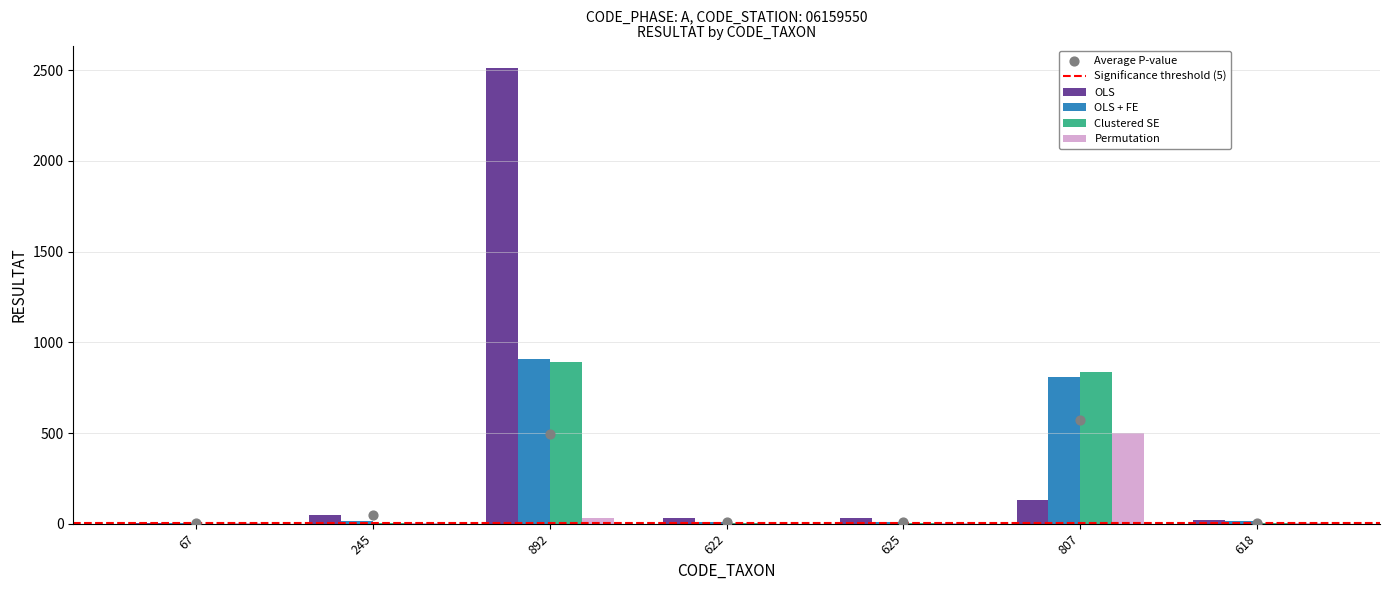

Which series contains the highest Y value?

OLS